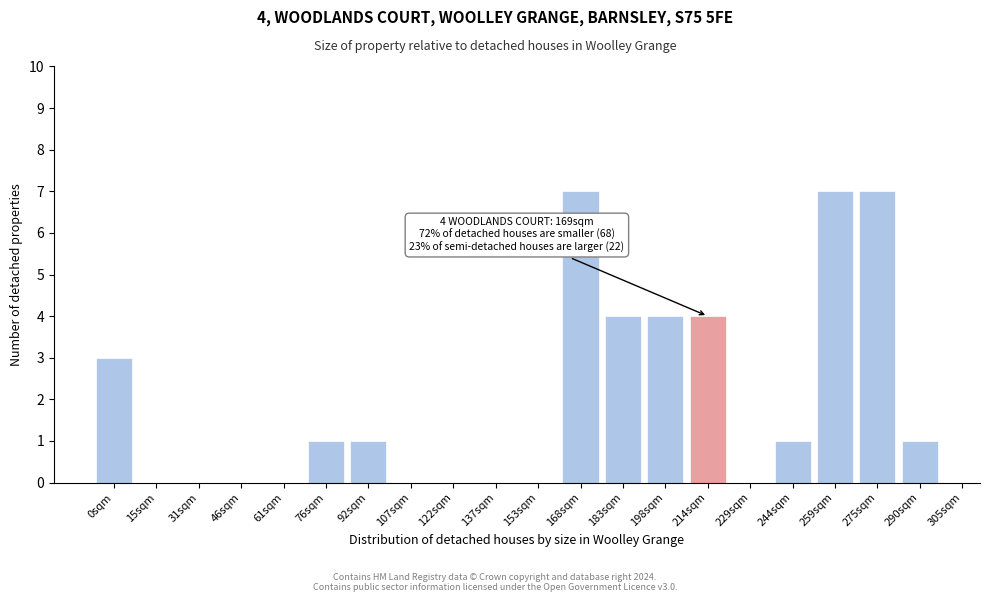

Reading left to right, transcribe all the data shown in this chart.

0sqm=3	15sqm=0	31sqm=0	46sqm=0	61sqm=0	76sqm=1	92sqm=1	107sqm=0	122sqm=0	137sqm=0	153sqm=0	168sqm=7	183sqm=4	198sqm=4	214sqm=4	229sqm=0	244sqm=1	259sqm=7	275sqm=7	290sqm=1